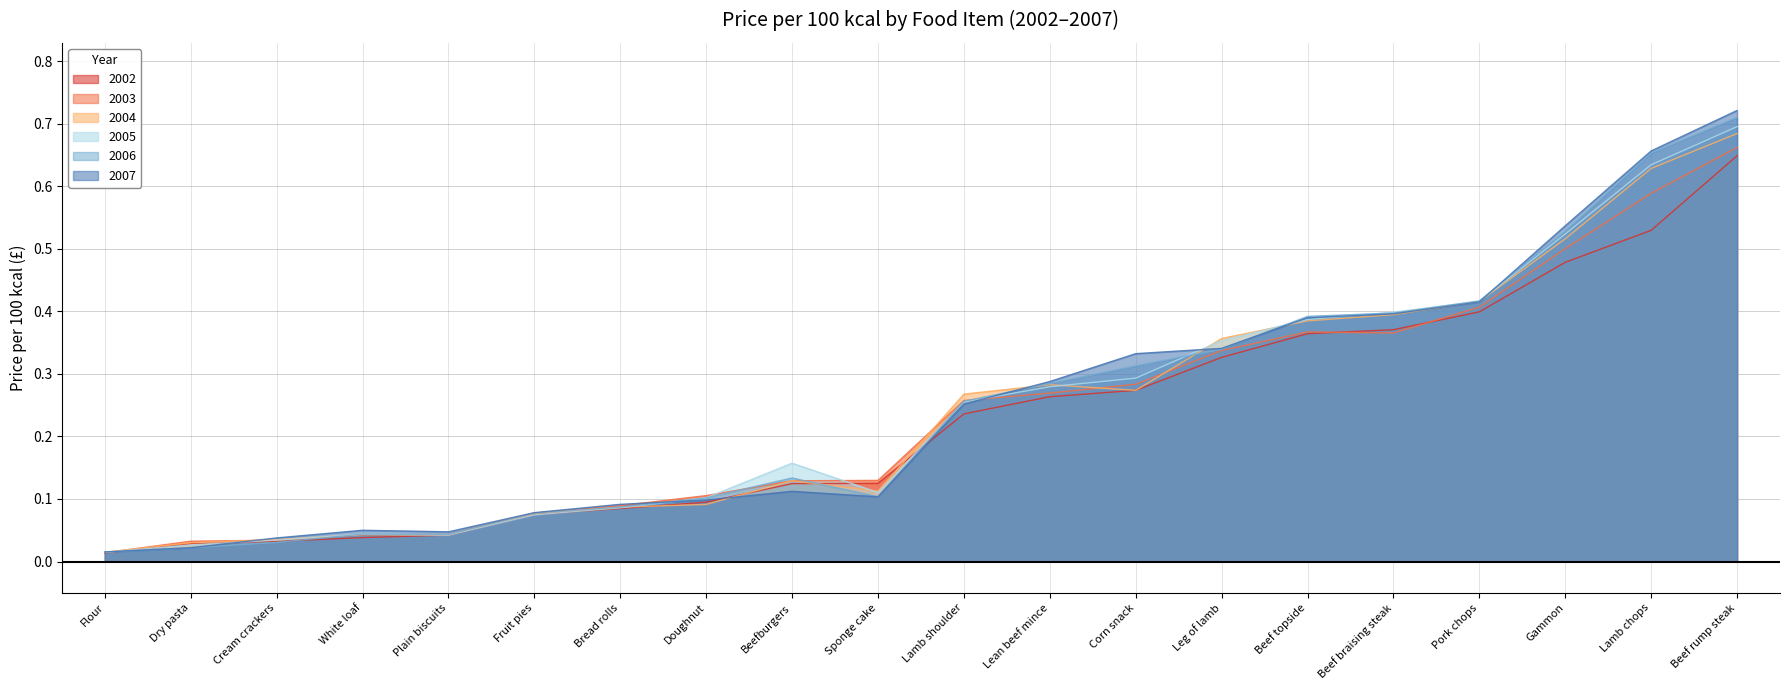

Which category has the highest value across all series?

Beef rump steak